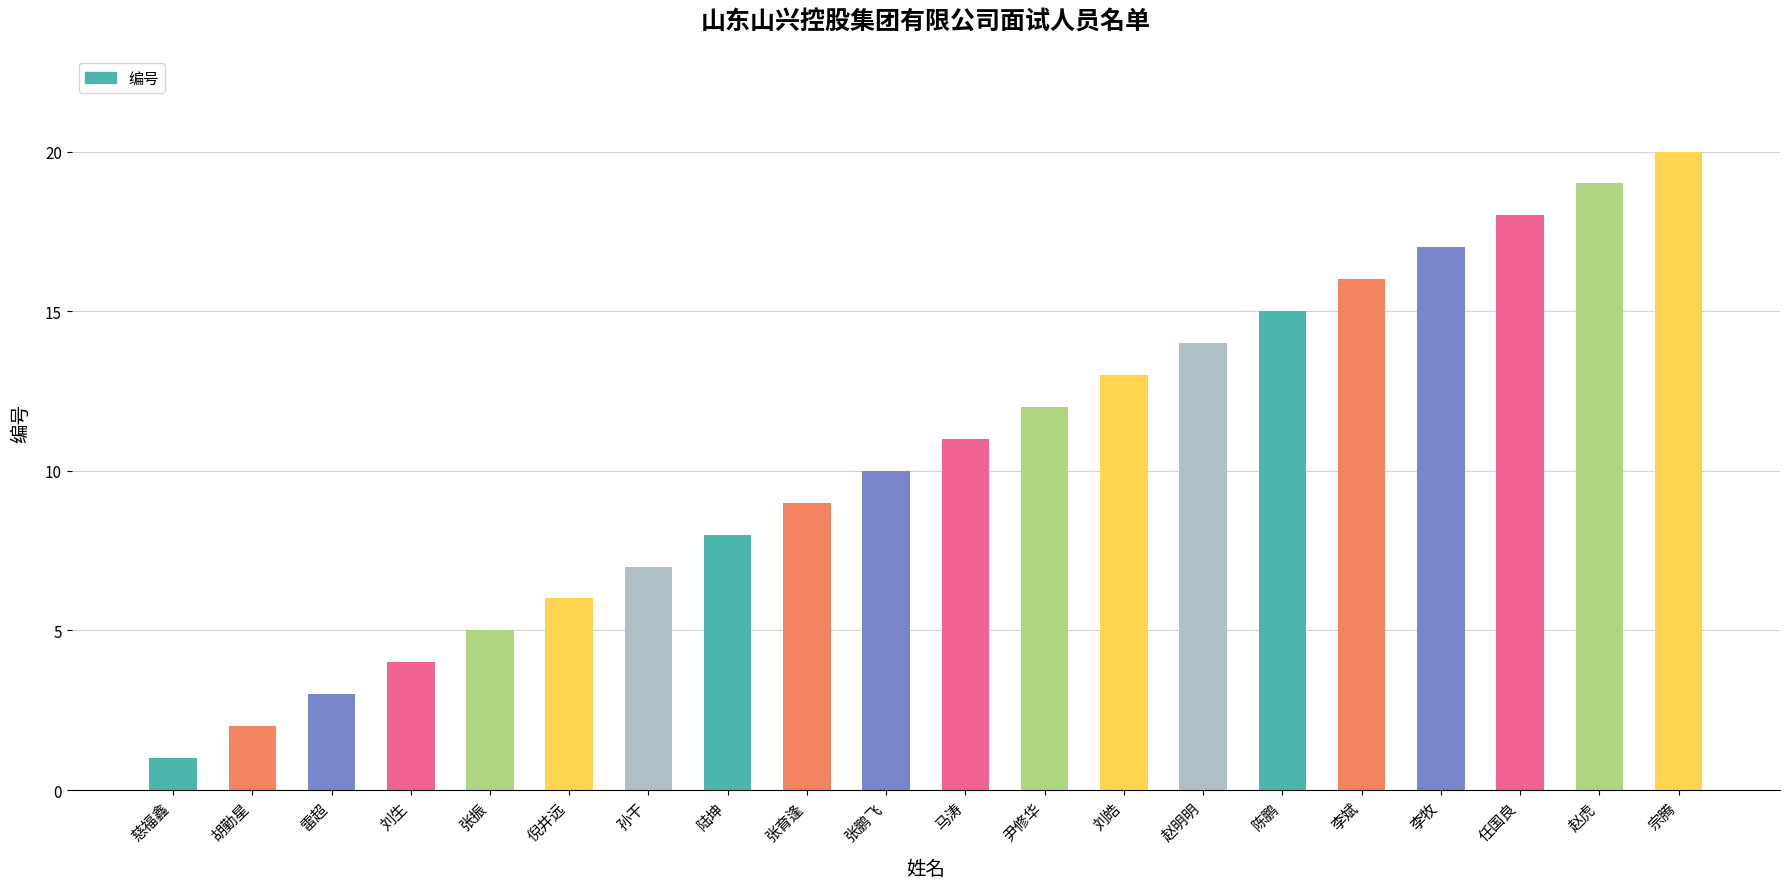

At which category does the chart reach its minimum across all series?

慈福鑫